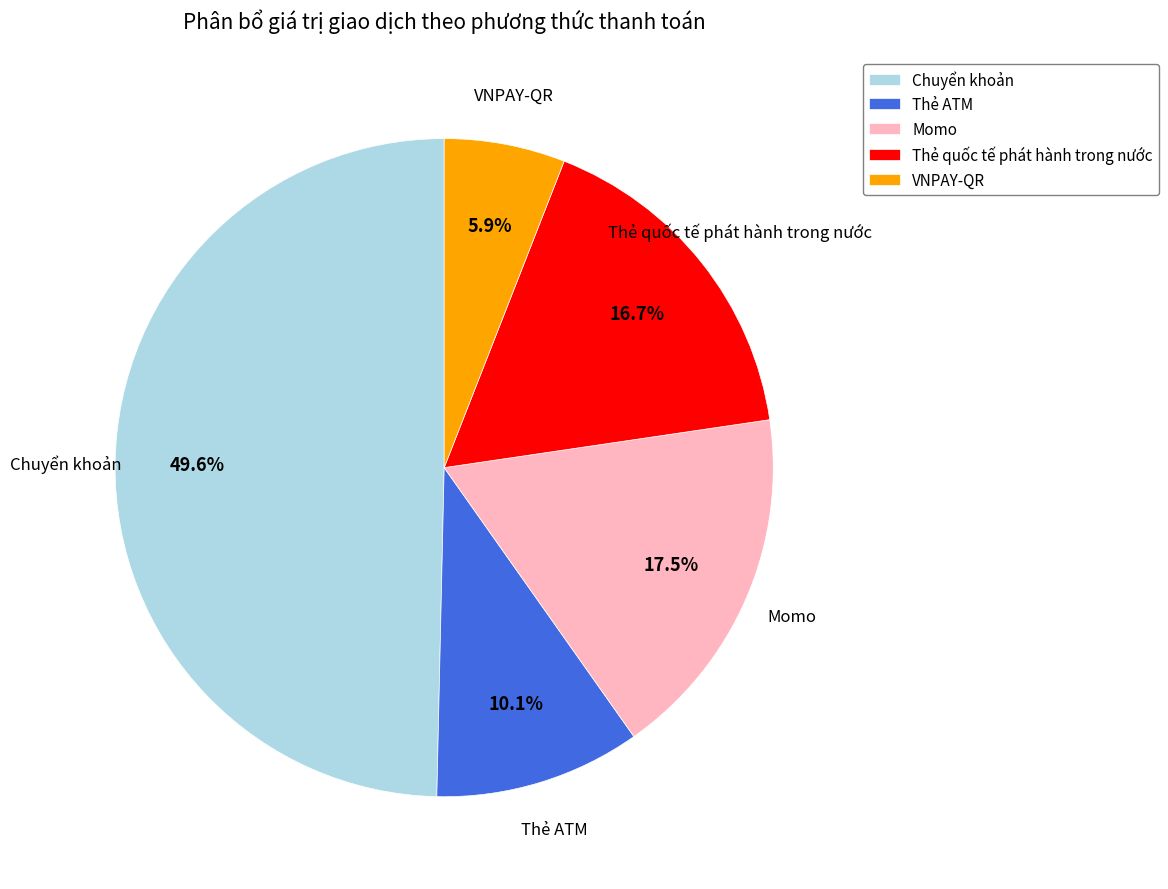

What is the largest slice in the pie chart?

Chuyển khoản